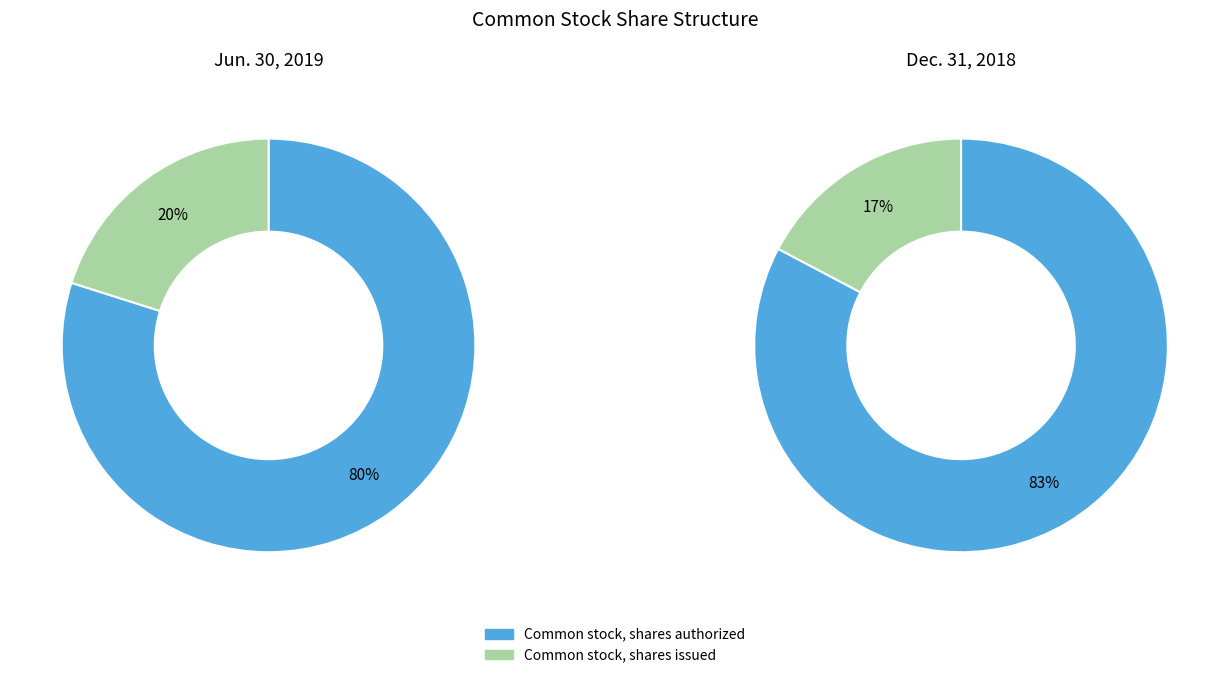

Which slice is the largest?

Common stock, shares authorized